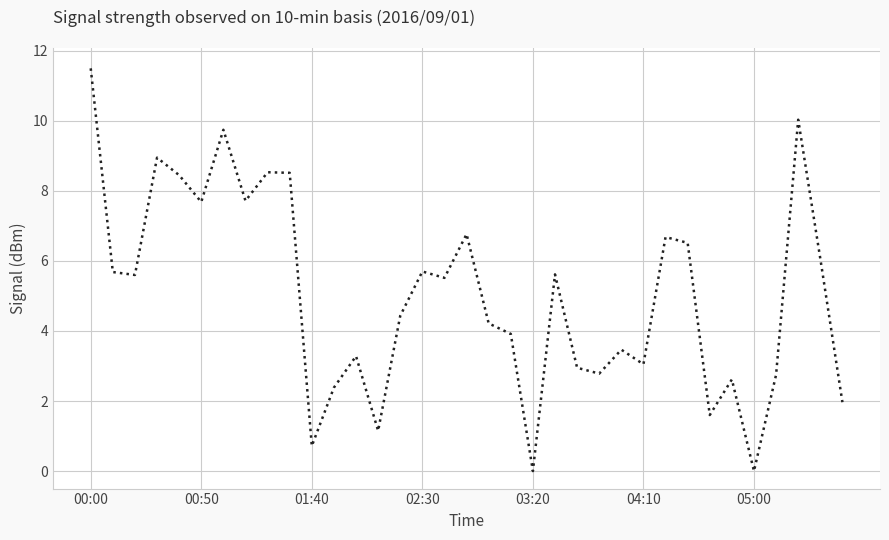

What is the greatest value displayed?

11.5